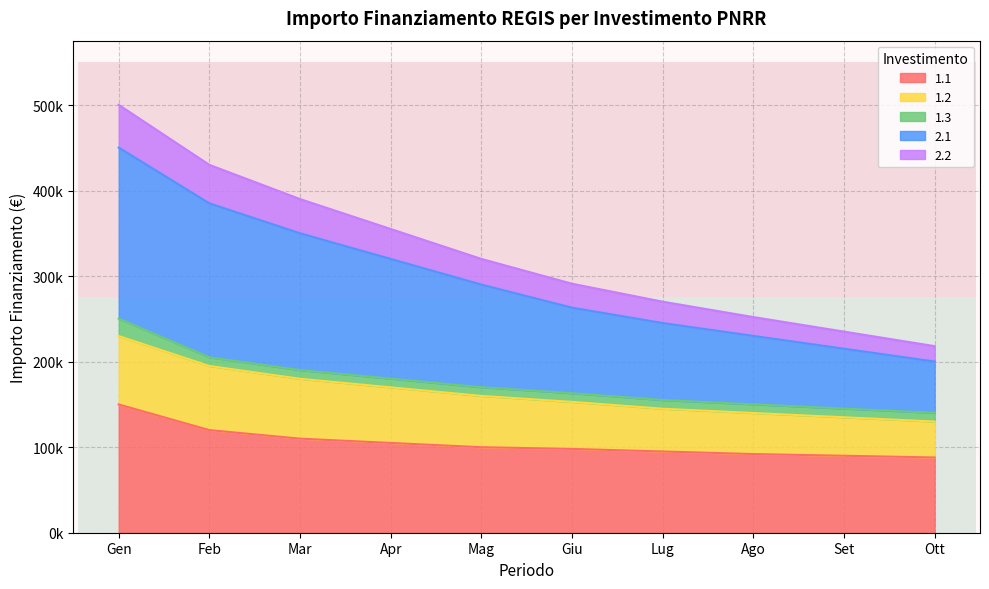

What is the label of the 2nd point from the left?

Feb